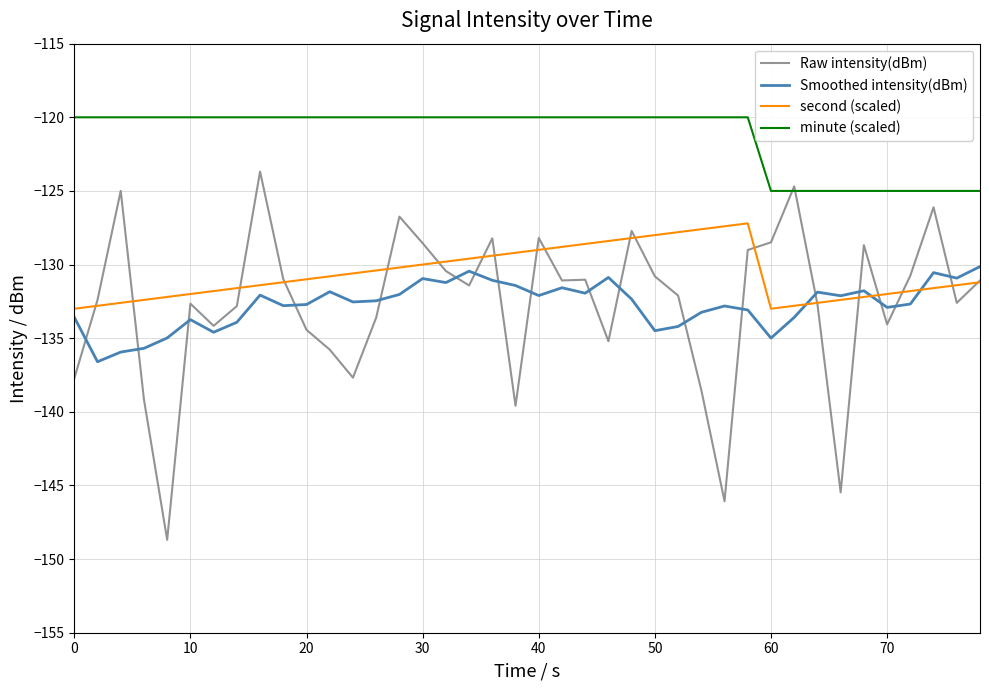

Which series has the largest total across all categories?

minute (scaled)